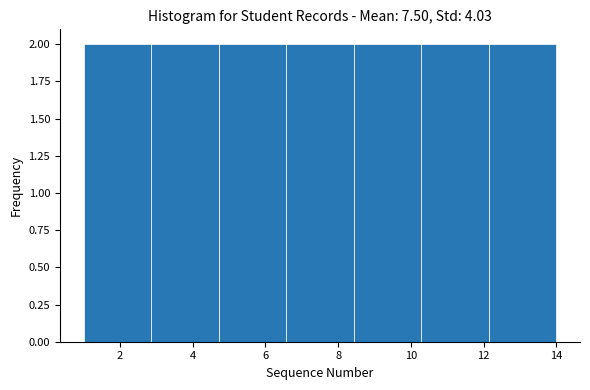

Reading left to right, list every bar in this chart as the range it spans on the x-axis followed by its height. Neither the bar edges nor the heights are printed on the chart, so give them approximately, as read against the axes.

1.0 to 2.8: 2
2.8 to 4.8: 2
4.8 to 6.6: 2
6.6 to 8.4: 2
8.4 to 10.2: 2
10.2 to 12.2: 2
12.2 to 14.0: 2